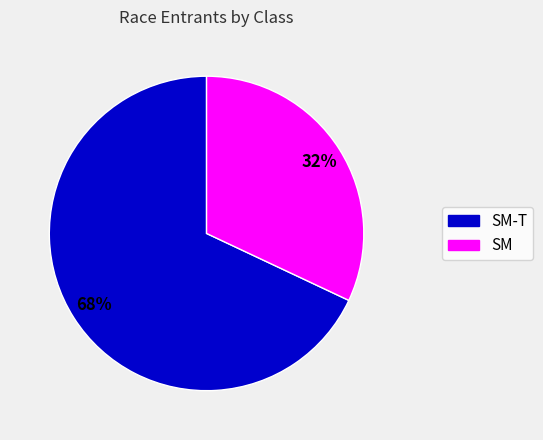

Which slice is the largest?

SM-T